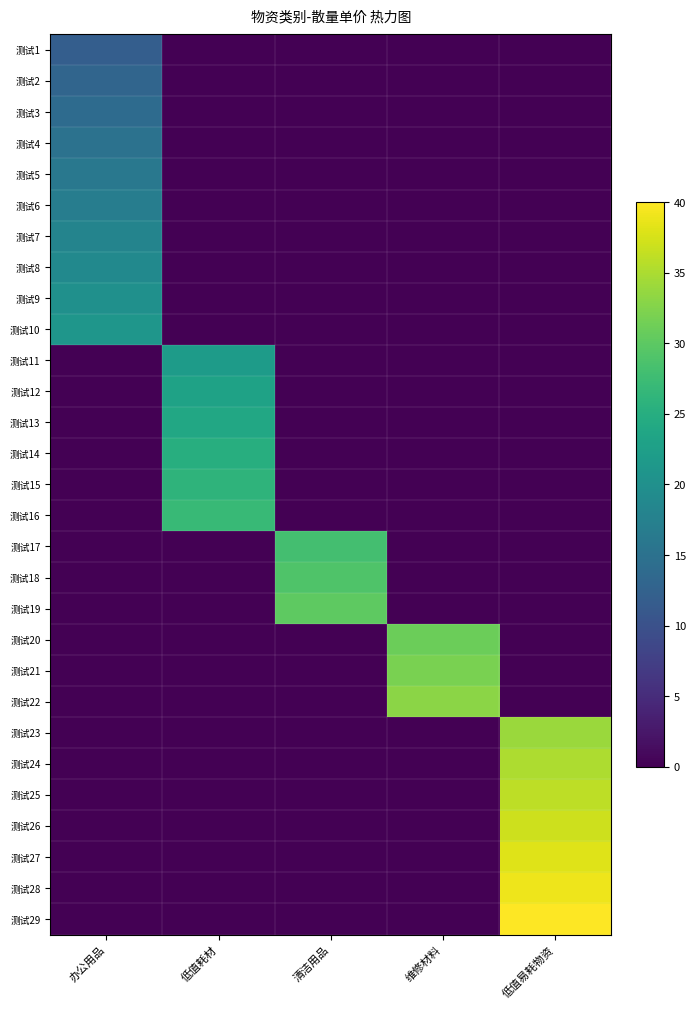

At how many categories does at least one series exceed 16?

5